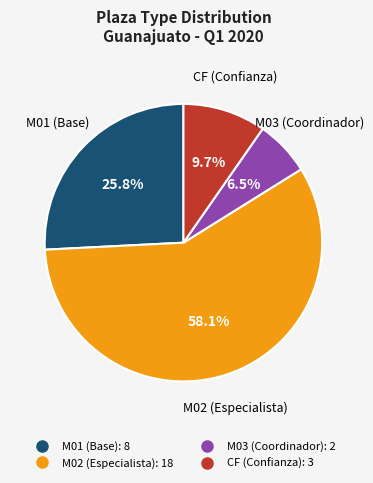

Is there a majority slice in this chart?

Yes